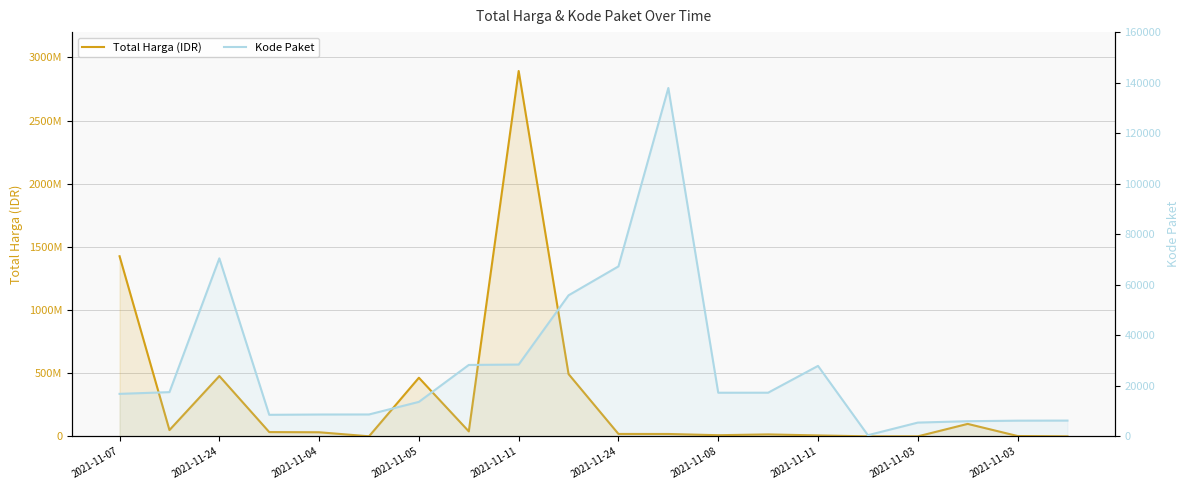

Which has a higher value, 2021-11-11 or 18?

2021-11-11